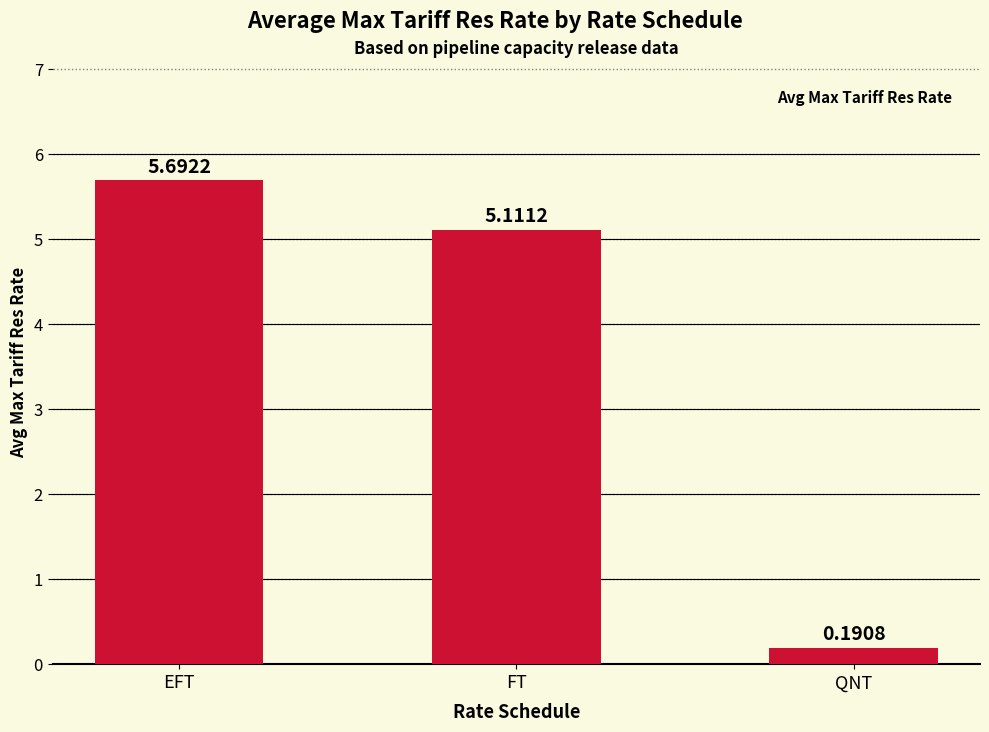

What is the difference between the values at FT and EFT?

0.6